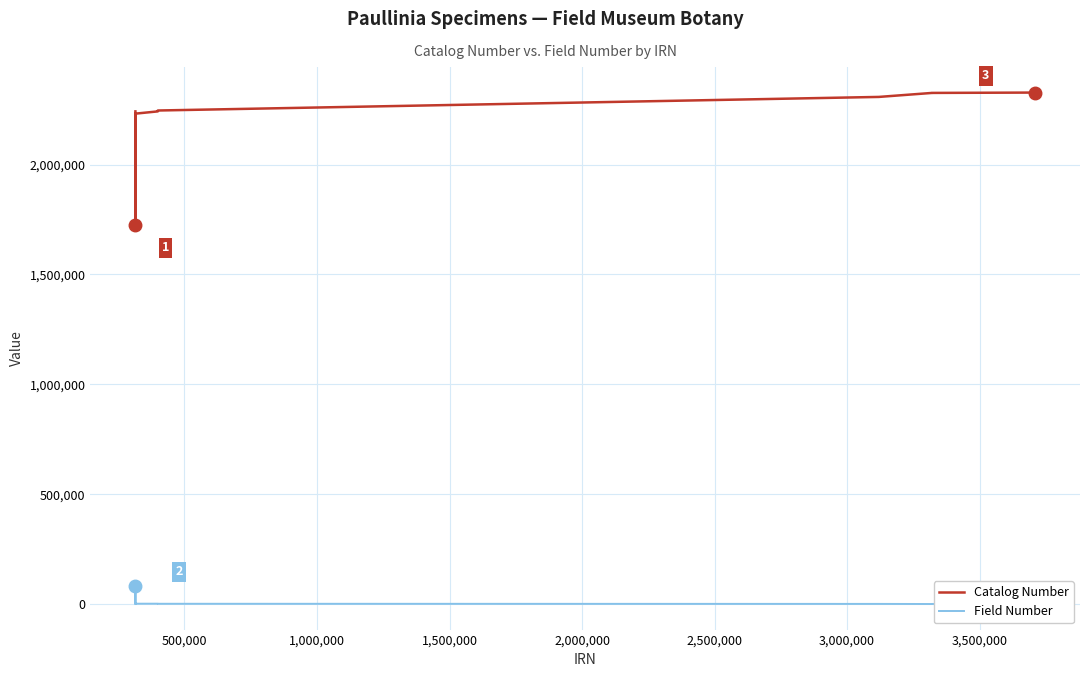

List the series in order of their overall mean, lowest first.

Field Number, Catalog Number